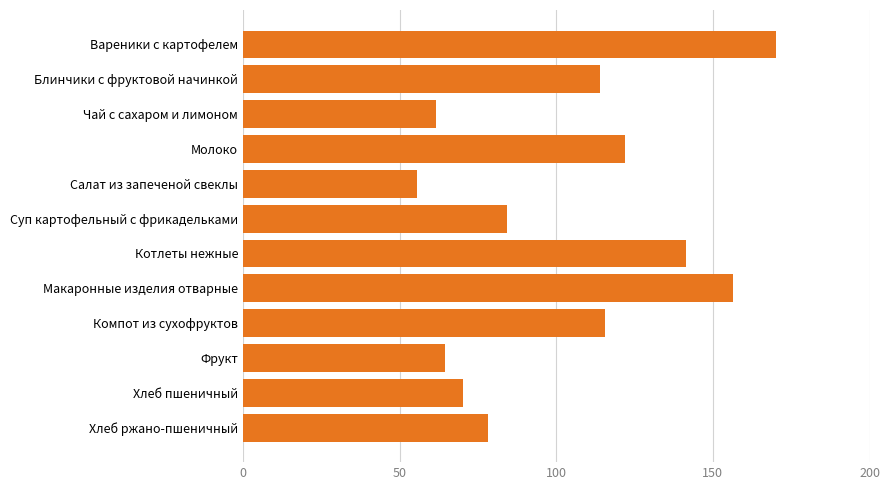

Rank the categories by value from lowest to highest.

Салат из запеченой свеклы, Чай с сахаром и лимоном, Фрукт, Хлеб пшеничный, Хлеб ржано-пшеничный, Суп картофельный с фрикадельками, Блинчики с фруктовой начинкой, Компот из сухофруктов, Молоко, Котлеты нежные, Макаронные изделия отварные, Вареники с картофелем